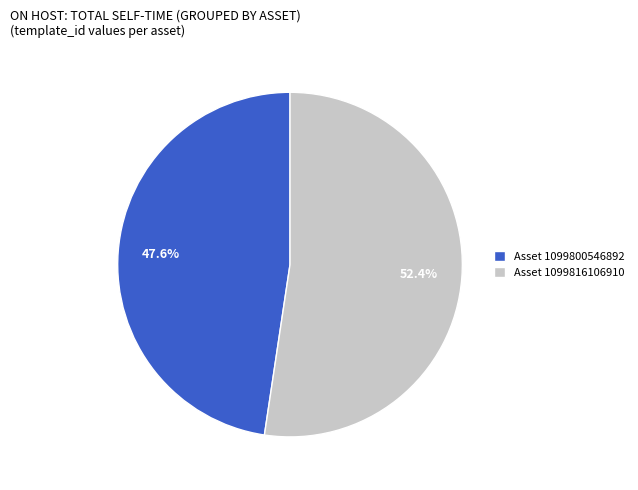

Rank the categories by value from lowest to highest.

Asset 1099800546892, Asset 1099816106910